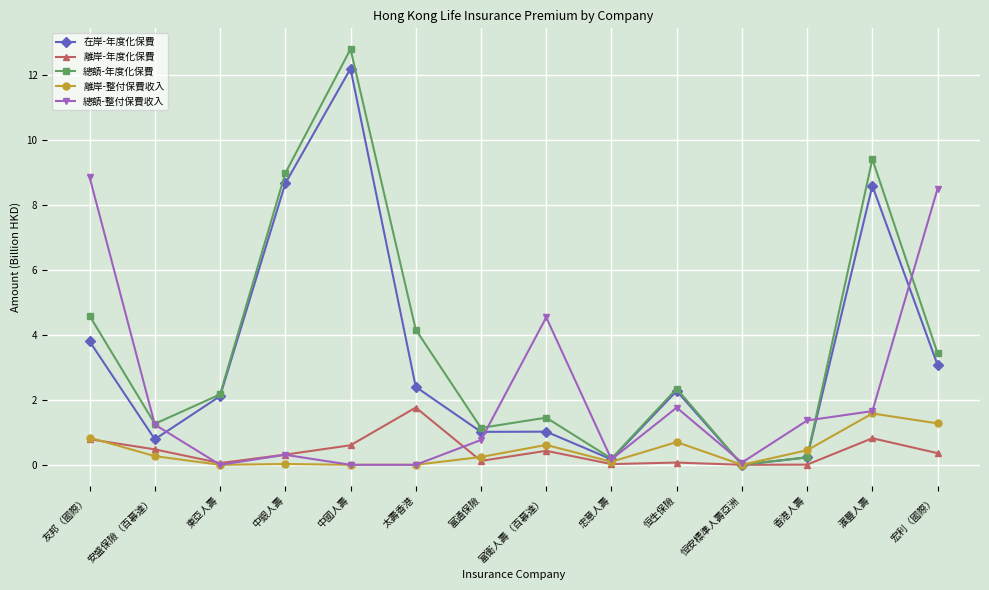

How many lines are shown in the chart?

5